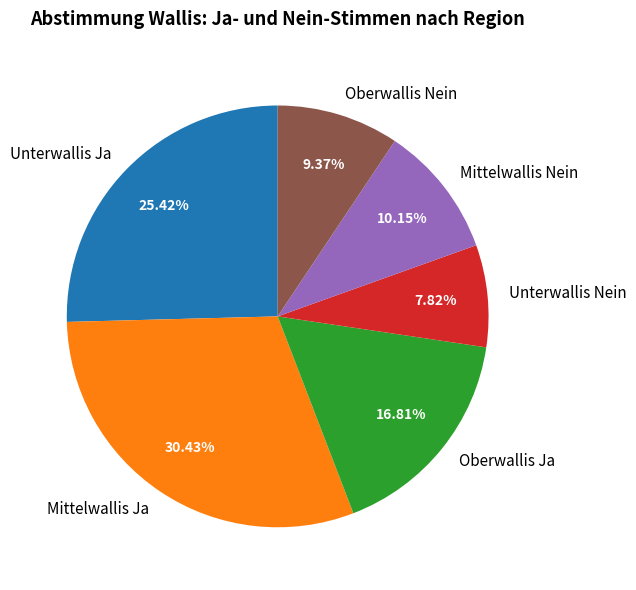

Combined, do Oberwallis Ja and Mittelwallis Nein account for over 50%?

No